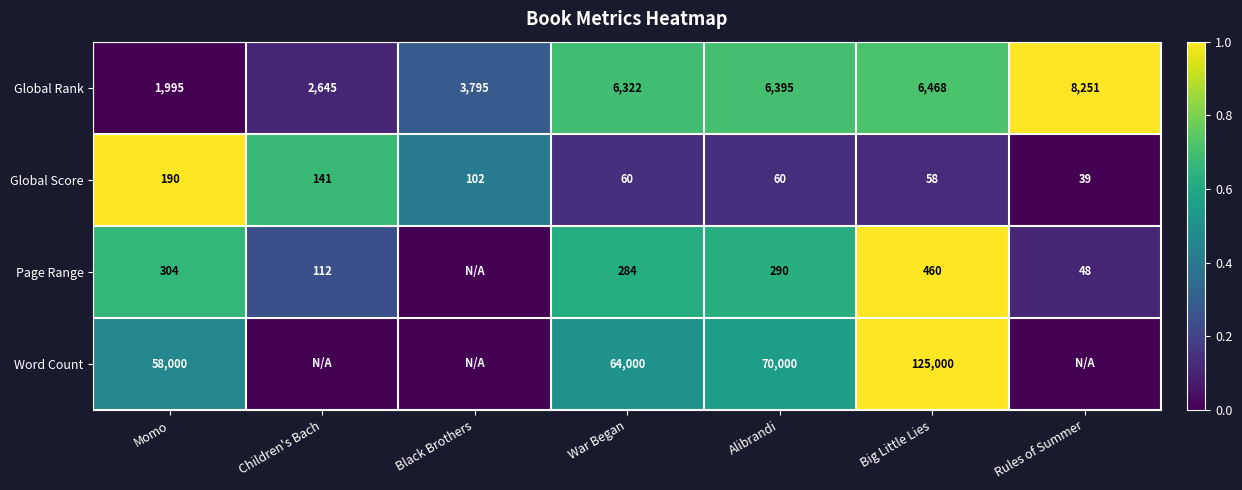

What is the lowest value of the Global Score series?

39